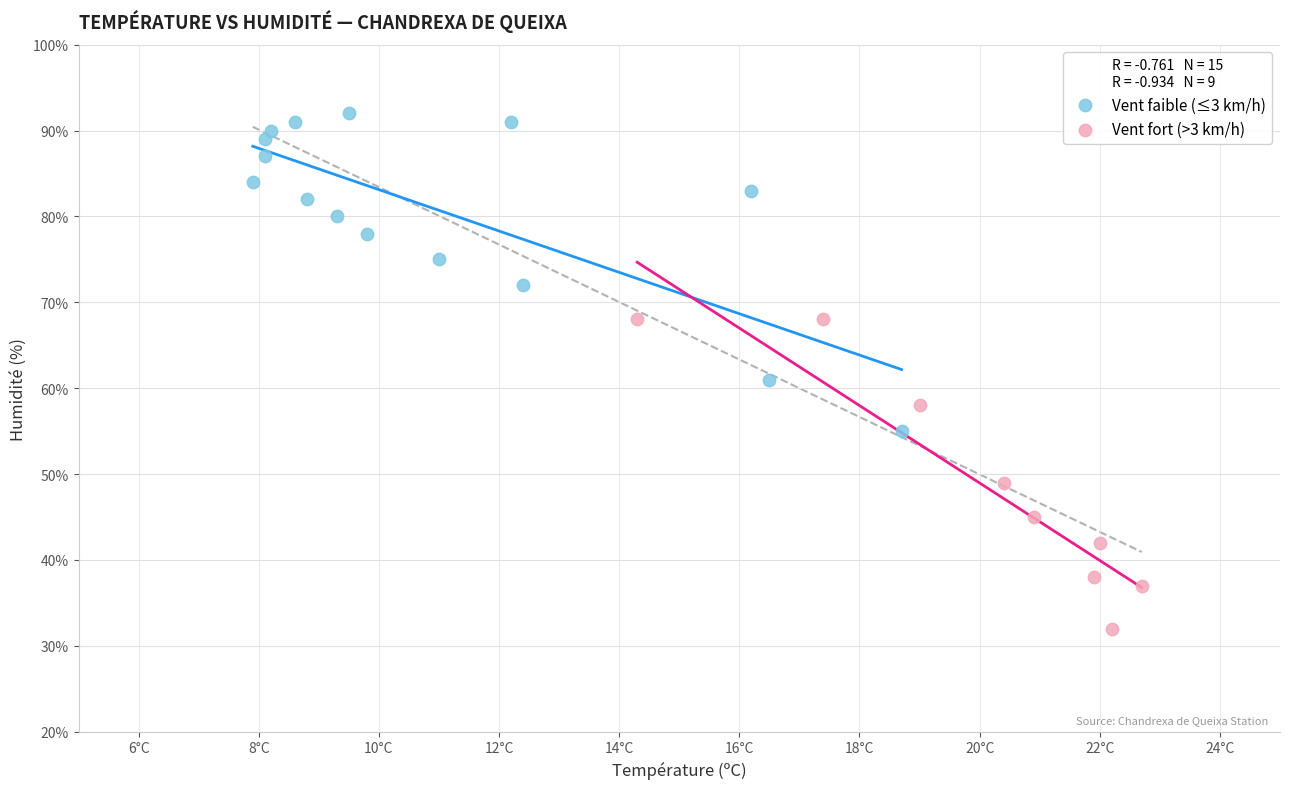

Which series contains the lowest Y value?

Vent fort (>3 km/h)